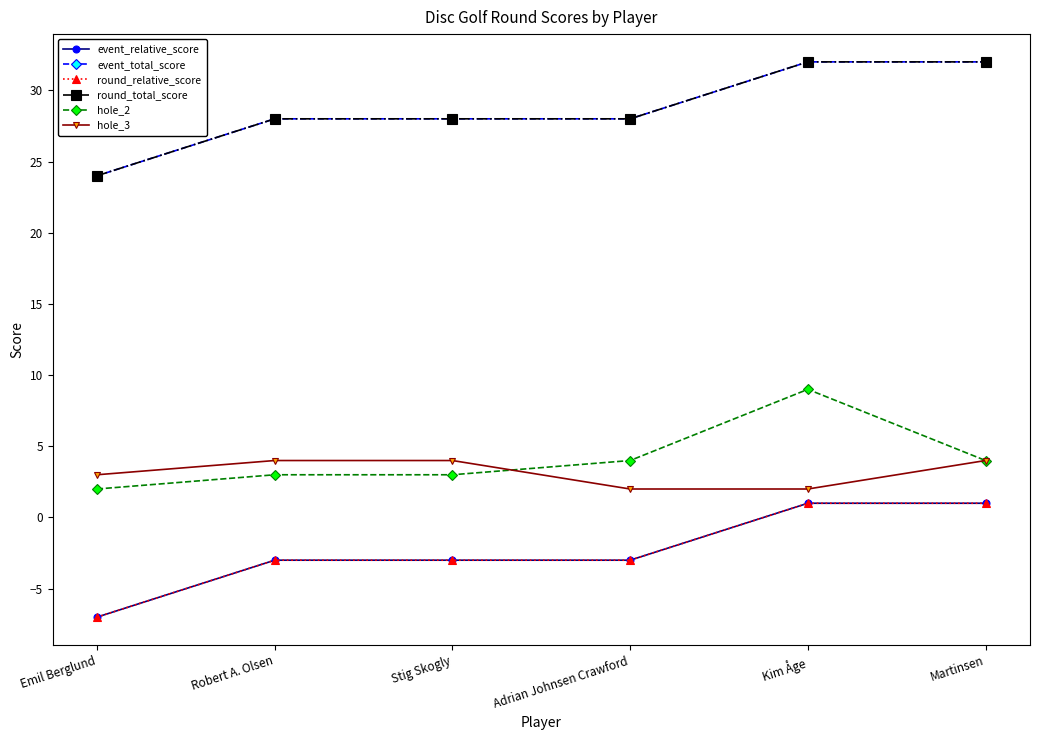

After their last crossing, which series has the higher values: hole_2 or hole_3?

hole_2